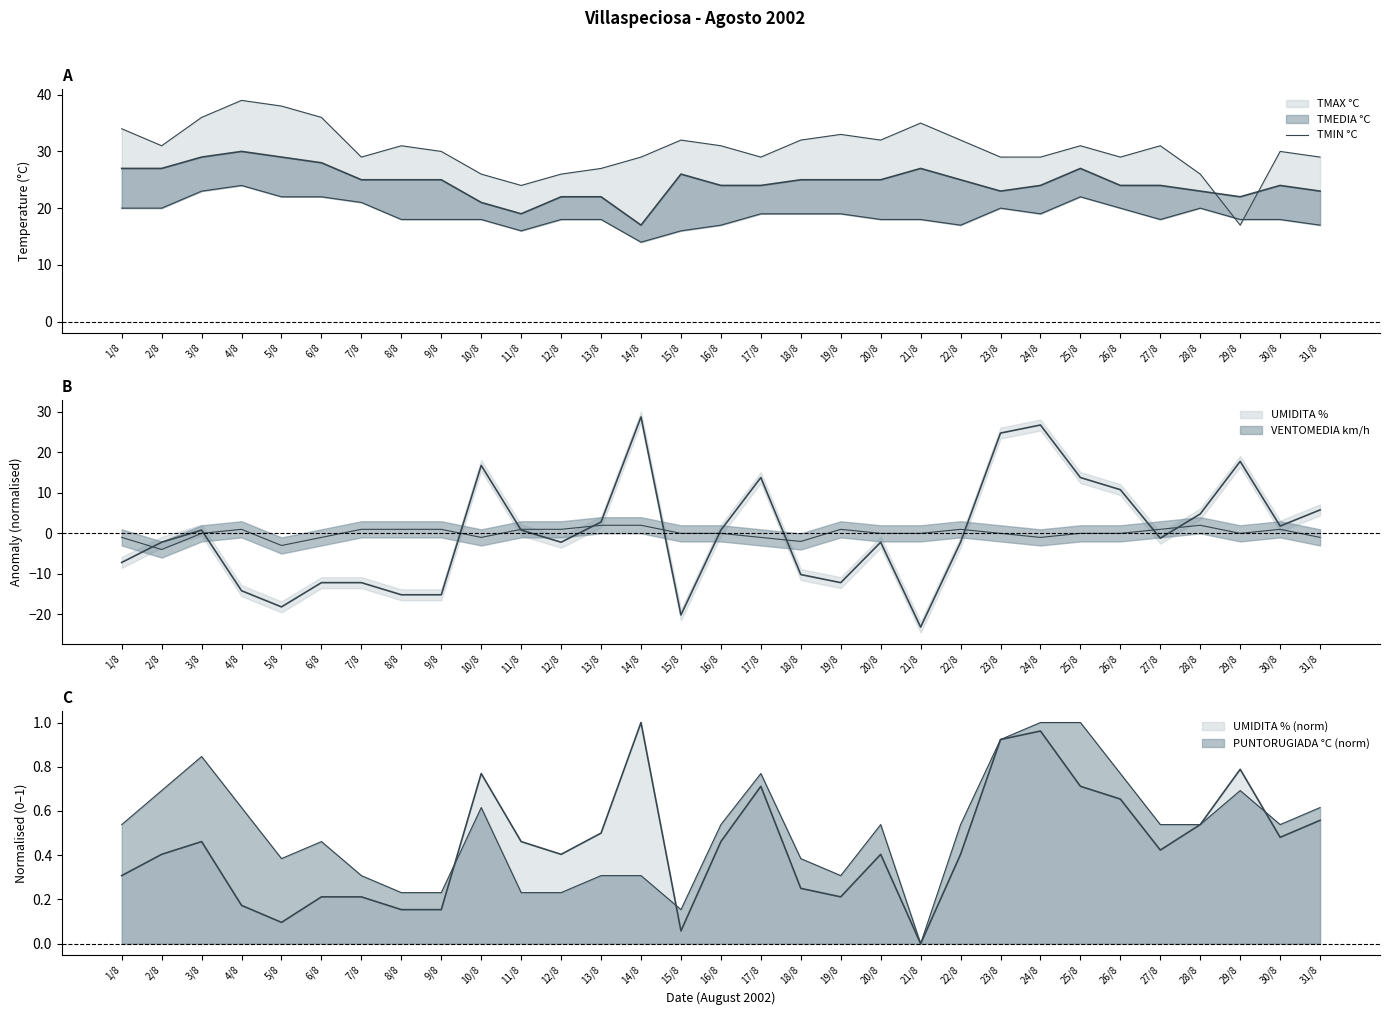

Approximately how many times larger is the value at 24/8 compared to 30/8?

1.1